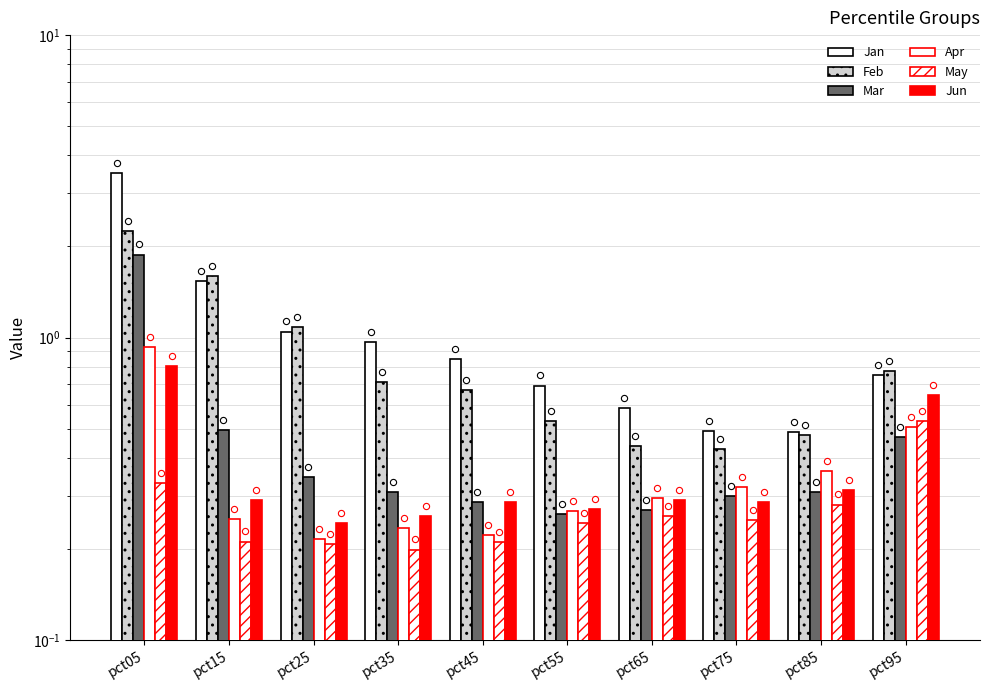

At how many categories does at least one series exceed 1?

3